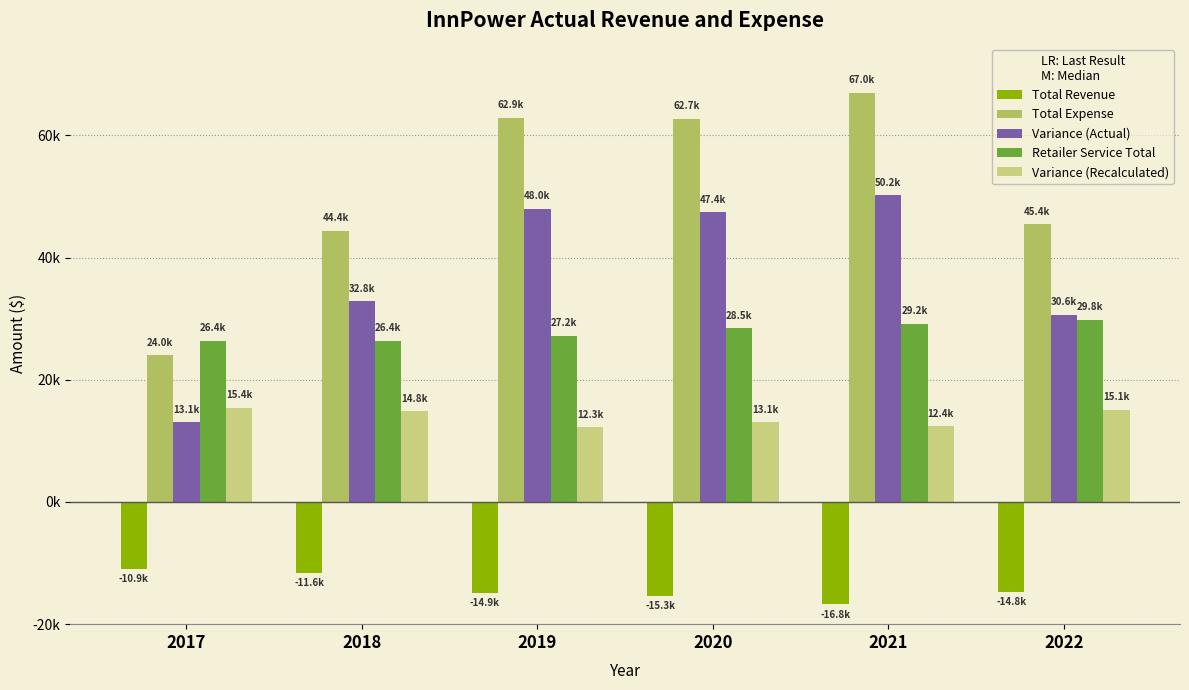

Which series has the largest range (max minus min)?

Total Expense